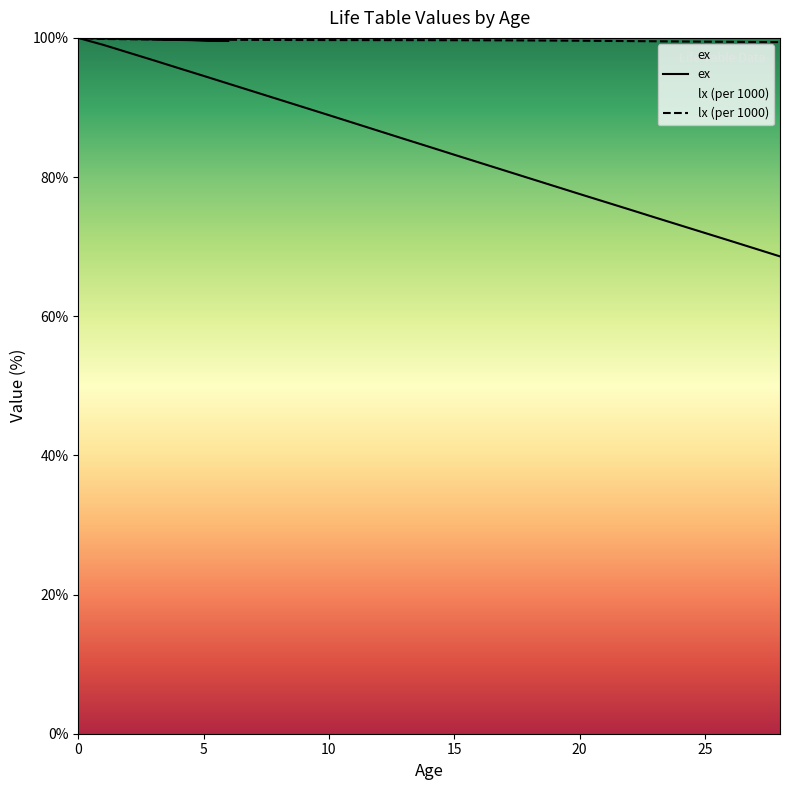

Which category has the lowest value across all series?

28